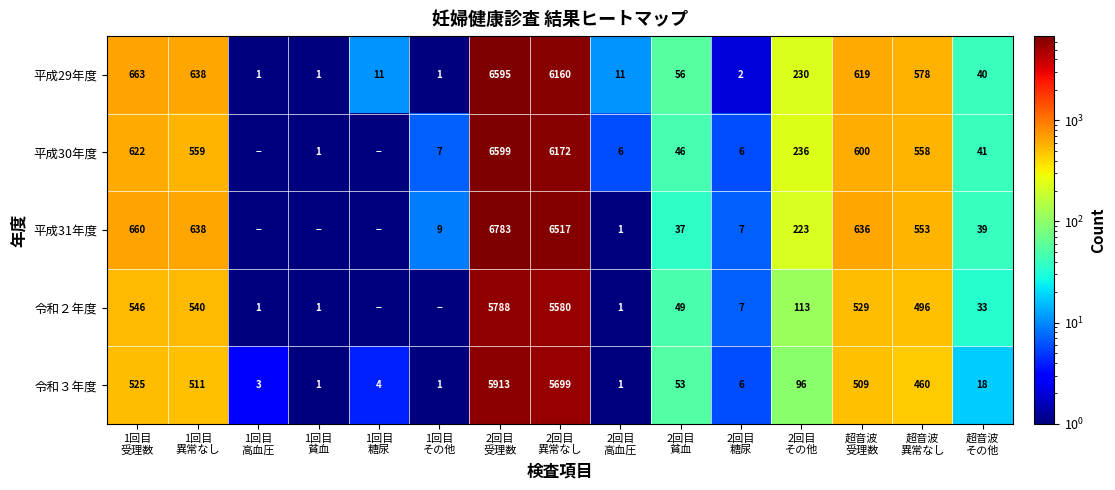

What is the greatest value displayed?

6783.0